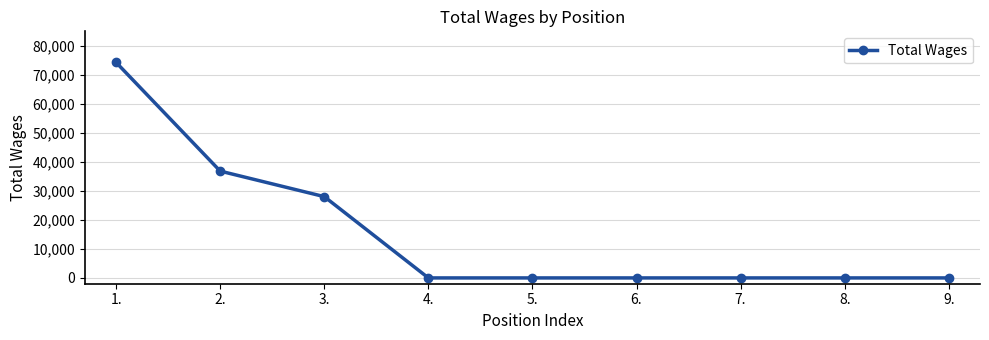

True or false: there are more than 2 points higher than both neighbors.

False